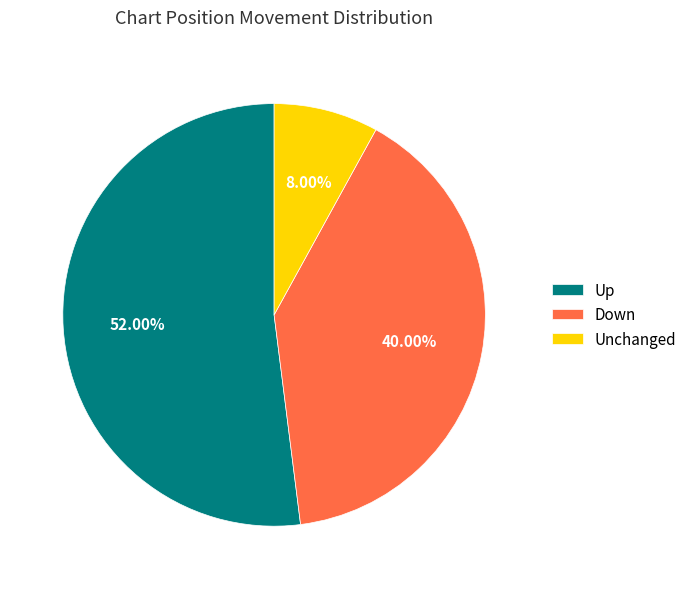

What is the majority slice?

Up